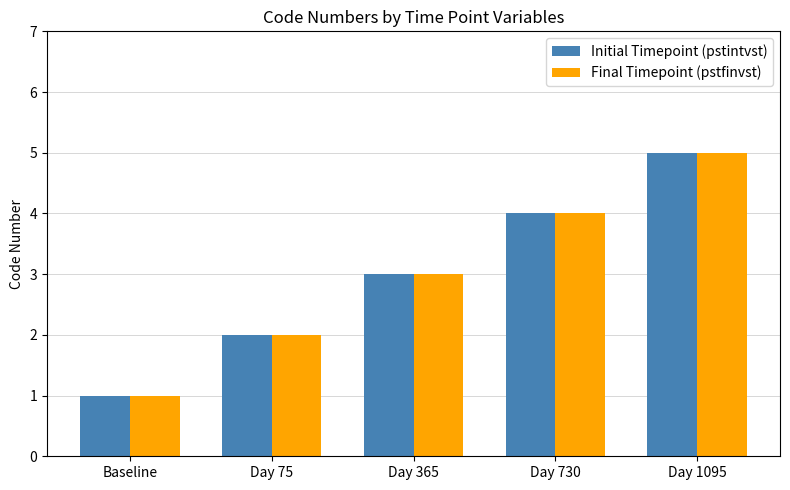

At which label is Initial Timepoint (pstintvst) closest to 3?

Day 365